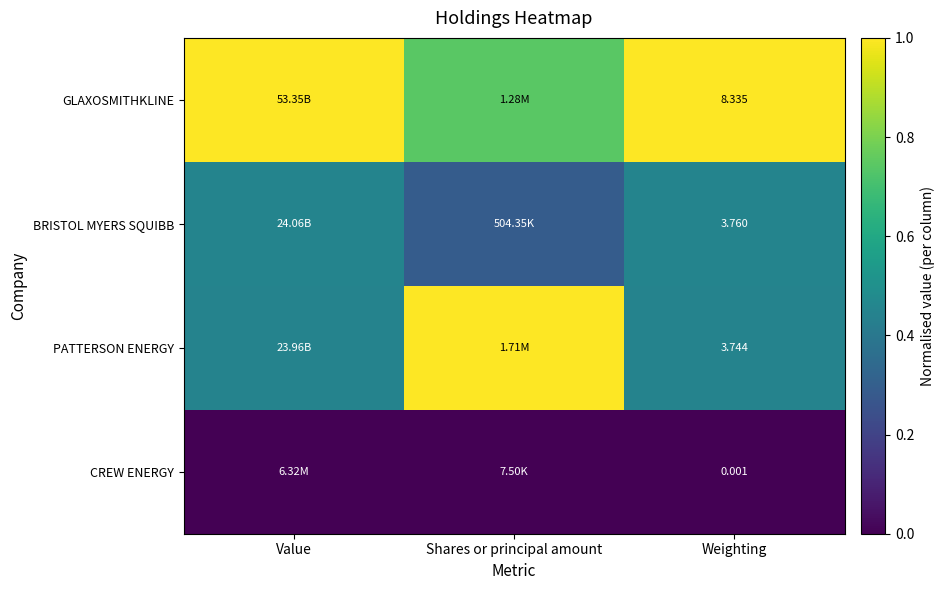

Is the value of BRISTOL MYERS SQUIBB at Weighting greater than the value of PATTERSON ENERGY at Weighting?

Yes